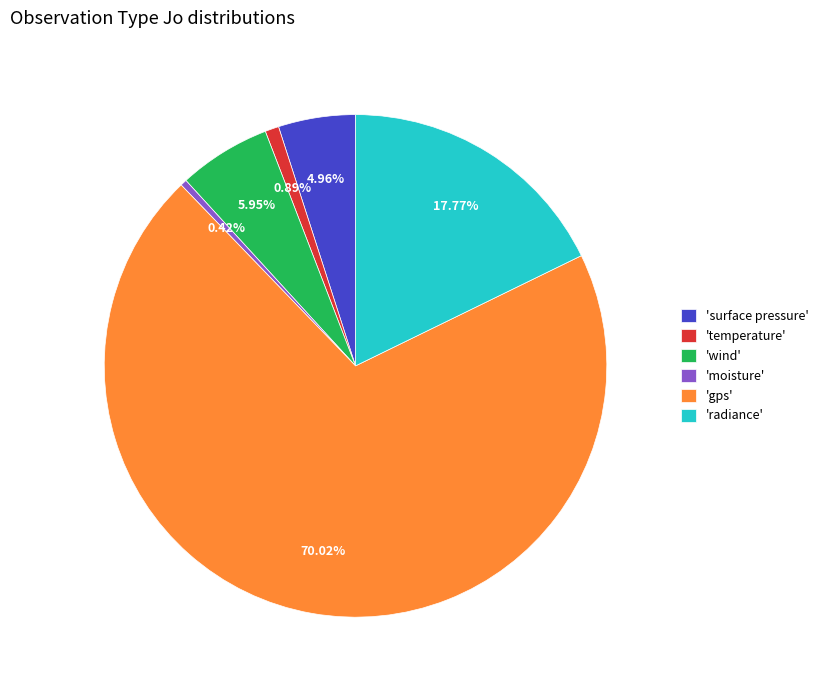

Which category has the biggest portion of the pie?

'gps'